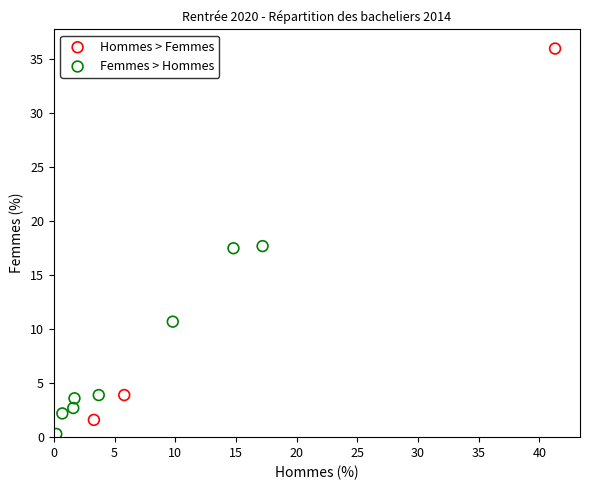

Which series has the largest Y range (max minus min)?

Hommes > Femmes